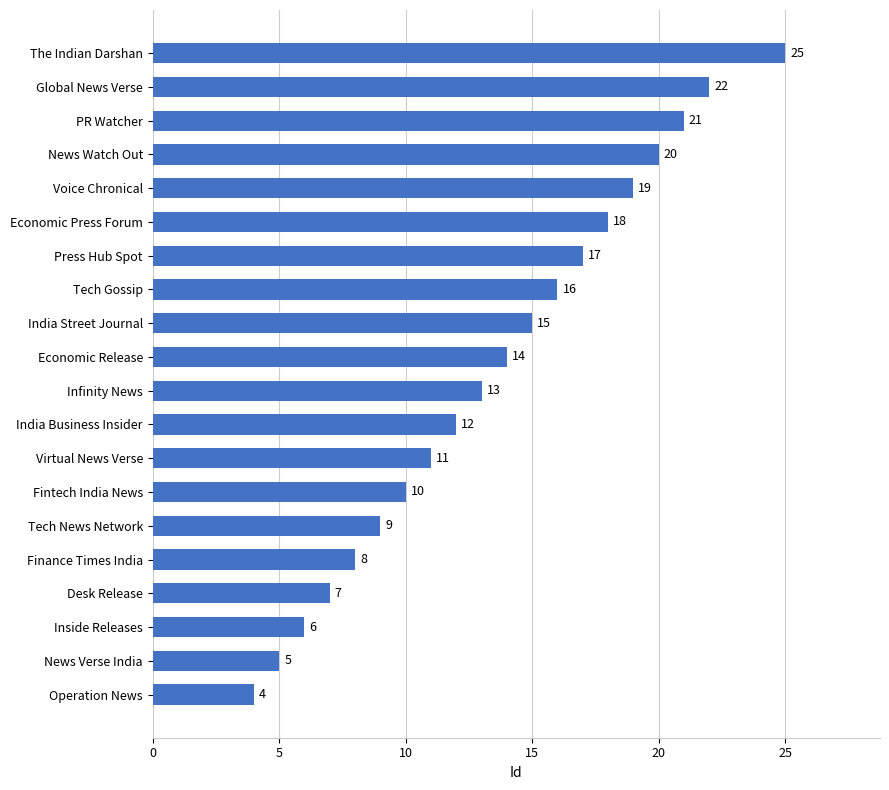

The chart shows a value of 10 at Finance Times India. True or false?

False